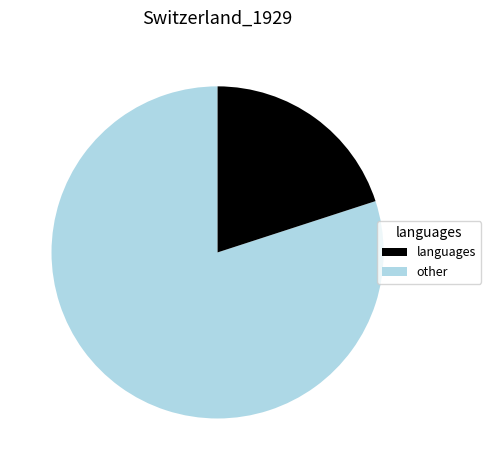

Does any single category account for the majority?

Yes